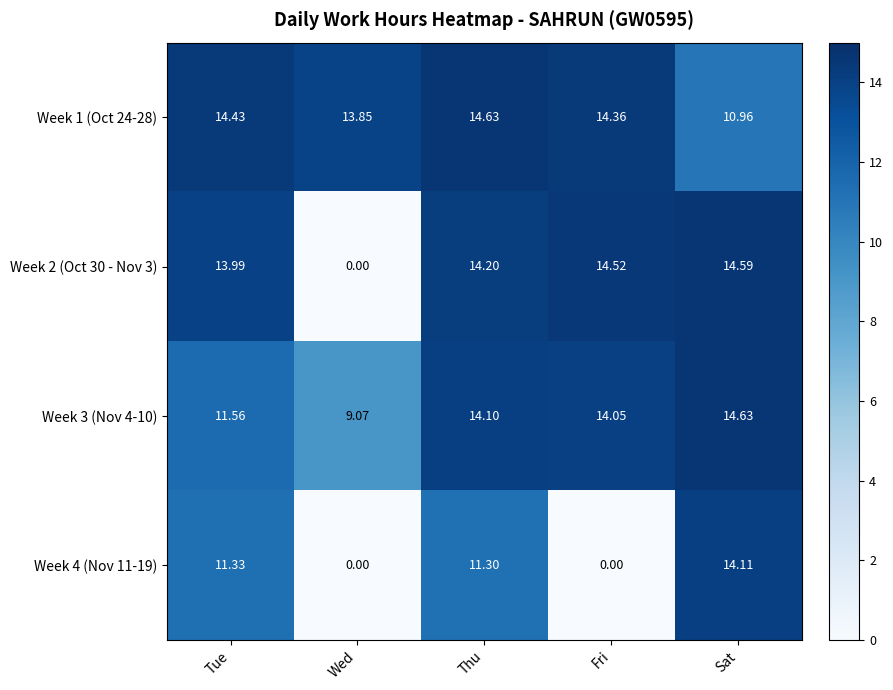

At how many categories does at least one series exceed 11?

5